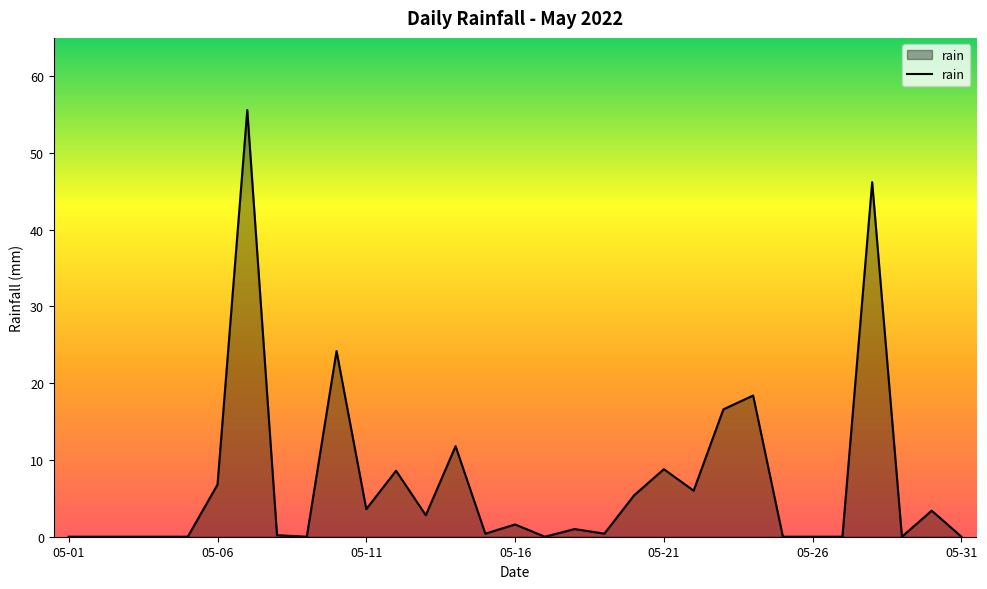

What is the greatest value displayed?

55.6